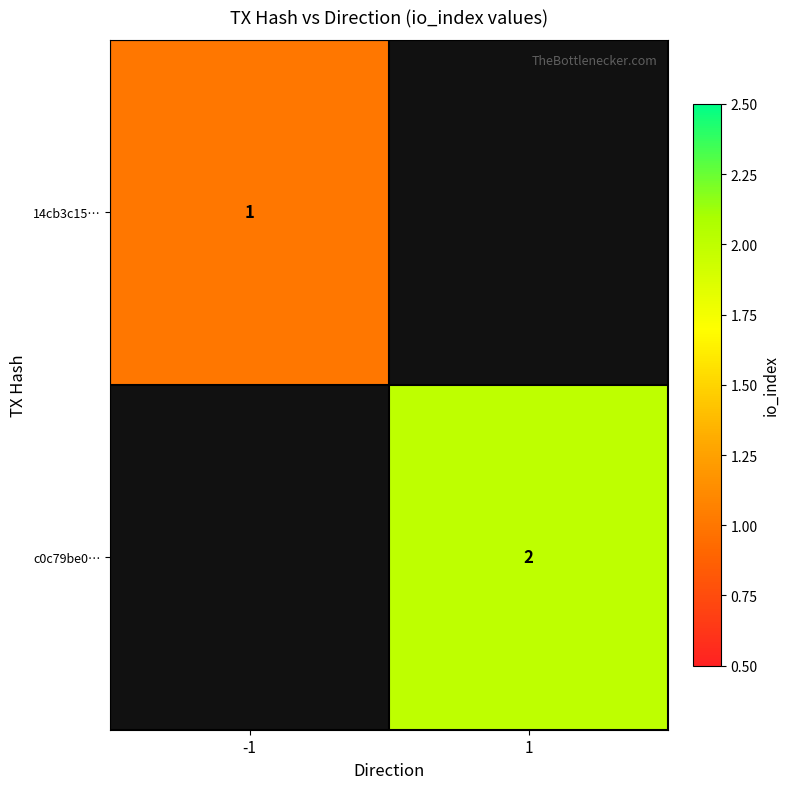

The value of c0c79be0… at 1 is 1. True or false?

False